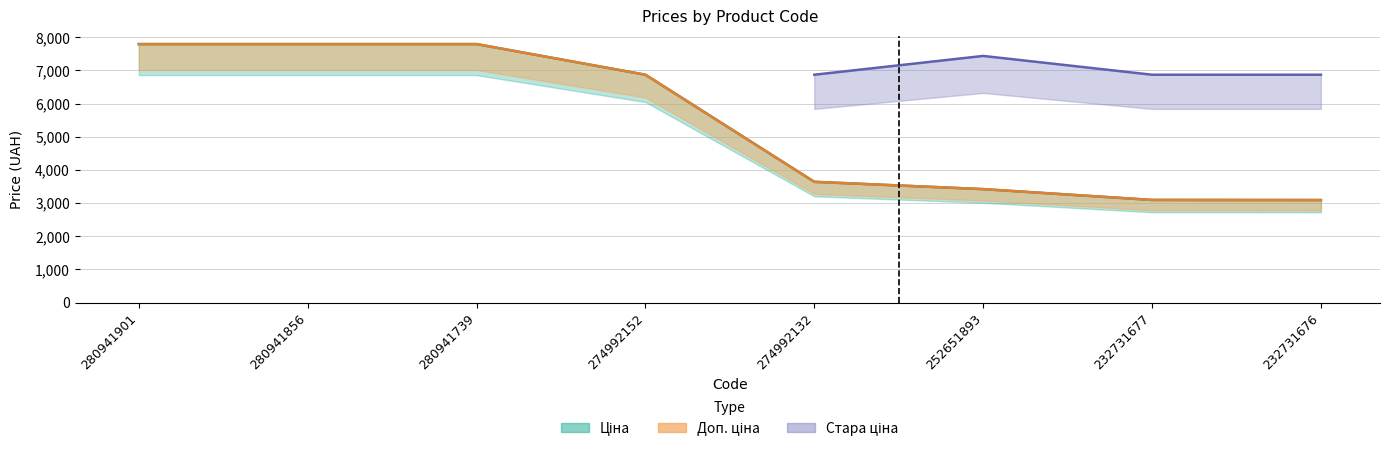

Which category has the highest value in the Доп. ціна series?

280941901